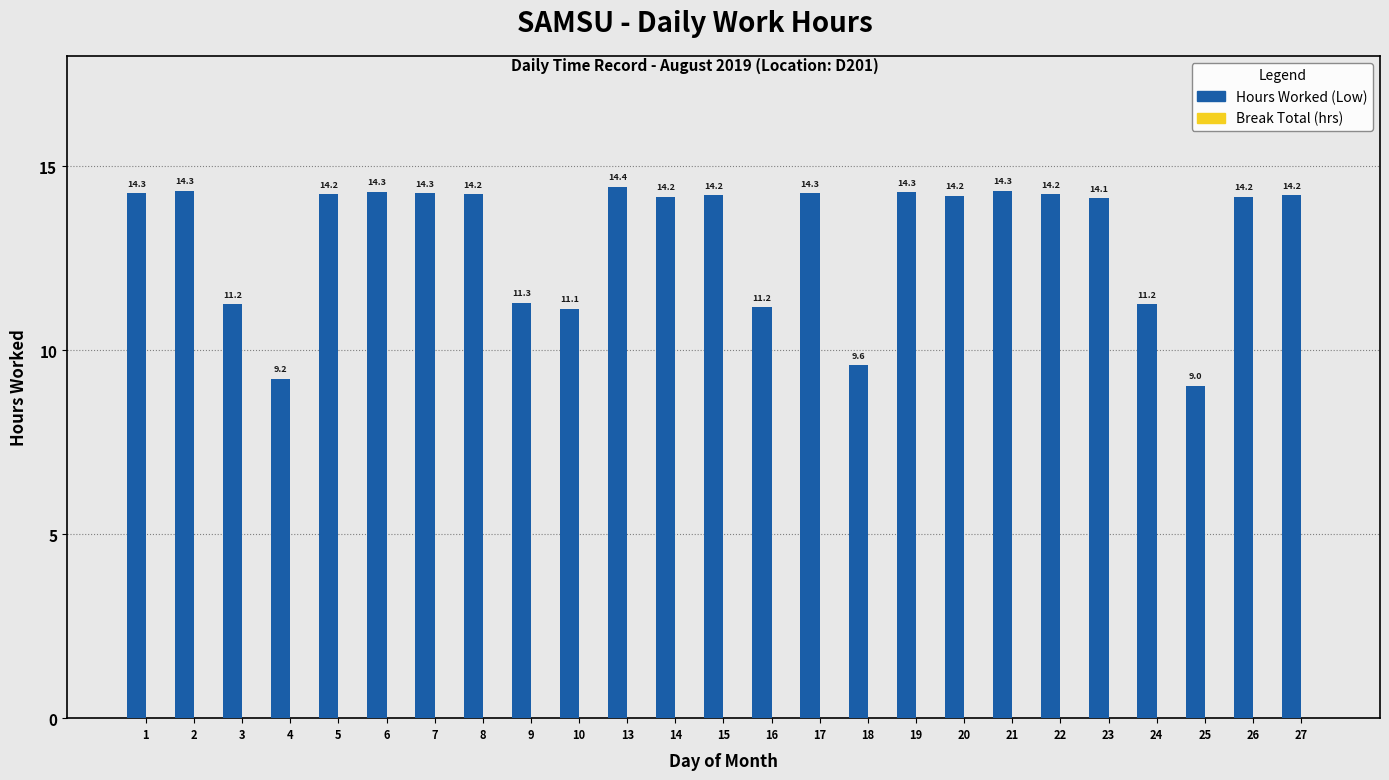

What is the value of the 20th bar from the left?

14.2